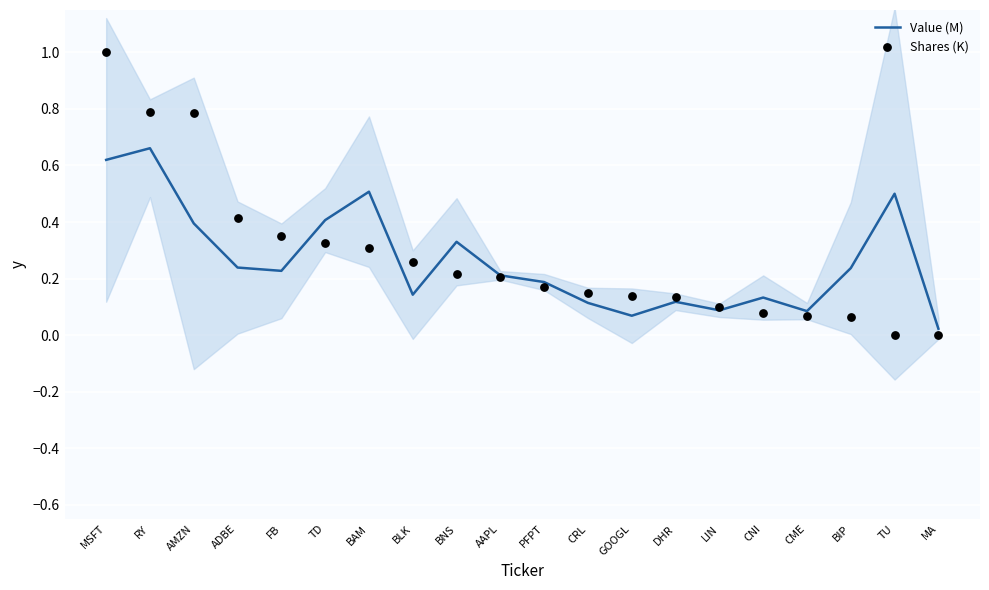

At which category is the sum across all series the highest?

MSFT